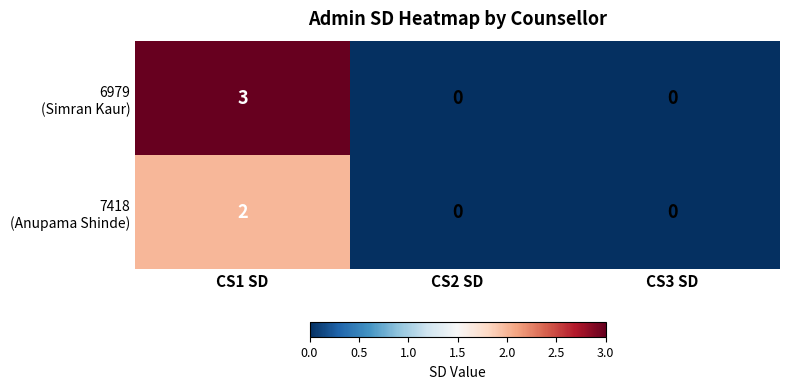

At which category does the chart reach its peak across all series?

CS1 SD